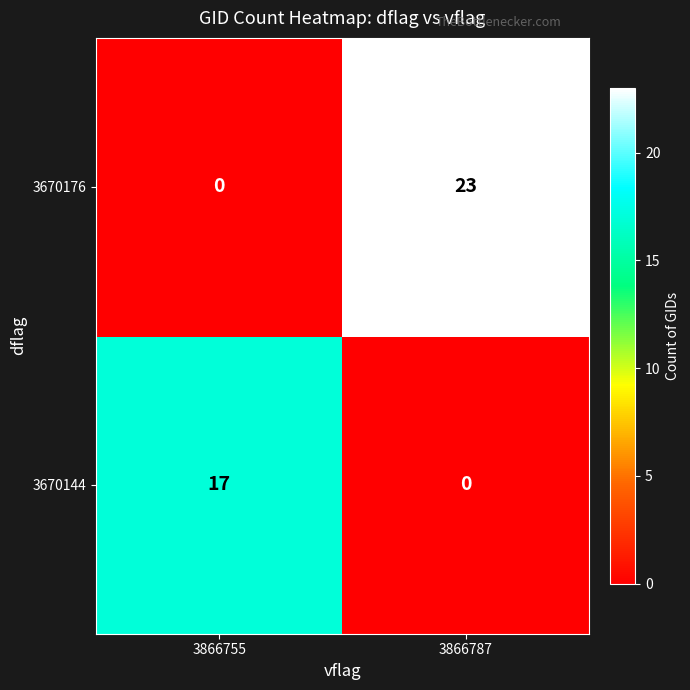

What is the greatest value displayed?

23